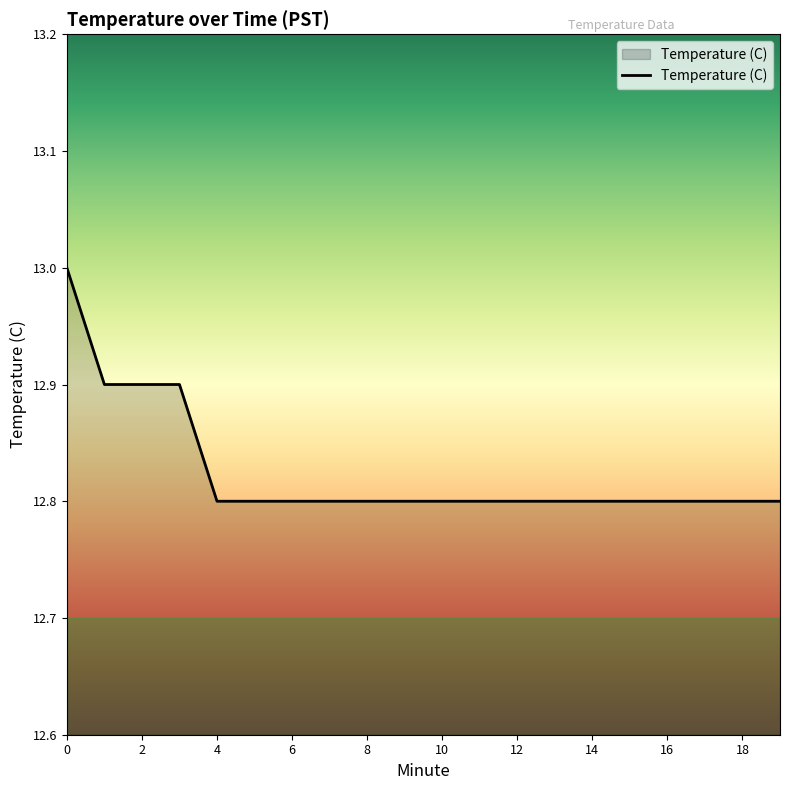

What is the maximum value shown in the chart?

13.0